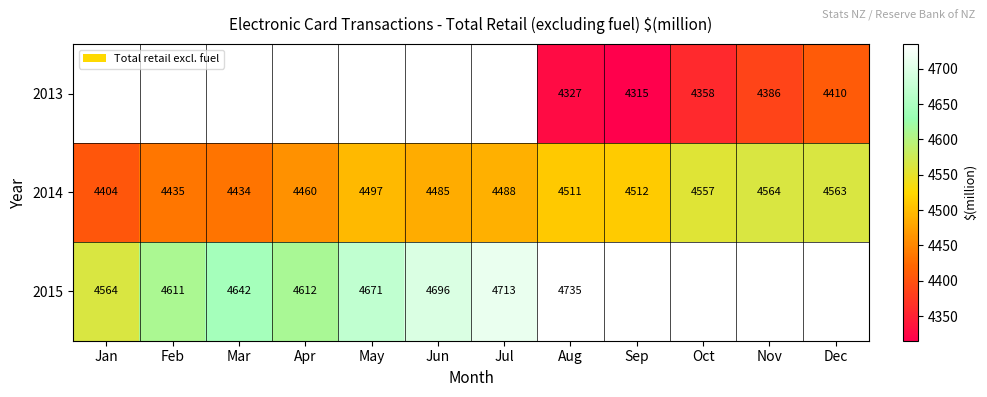

At which category is the sum across all series the highest?

Aug